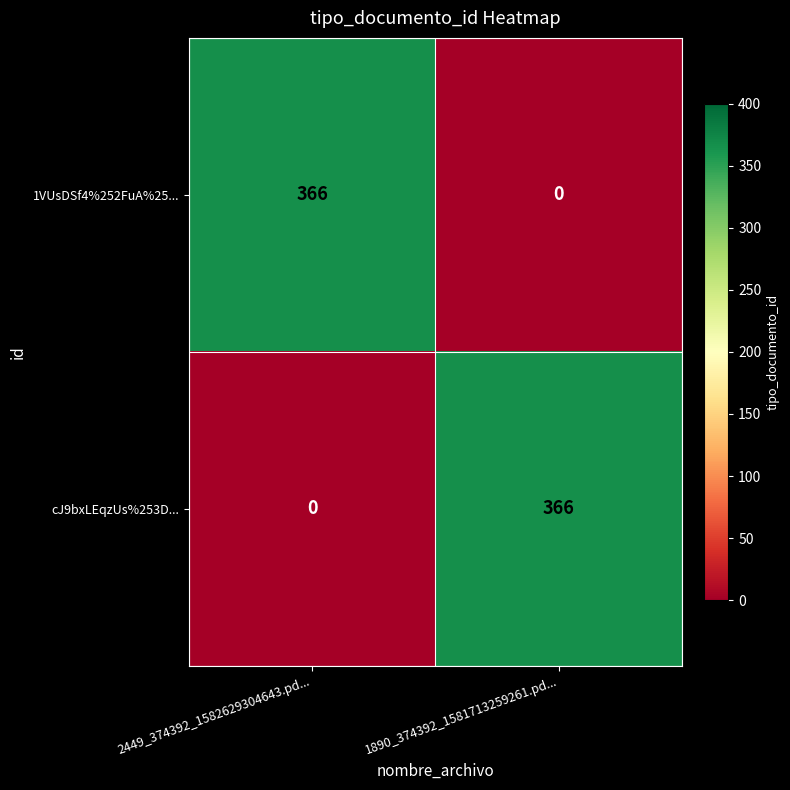

At 2449_374392_1582629304643.pd..., list the series in order from largest to smallest.

1VUsDSf4%252FuA%25..., cJ9bxLEqzUs%253D...